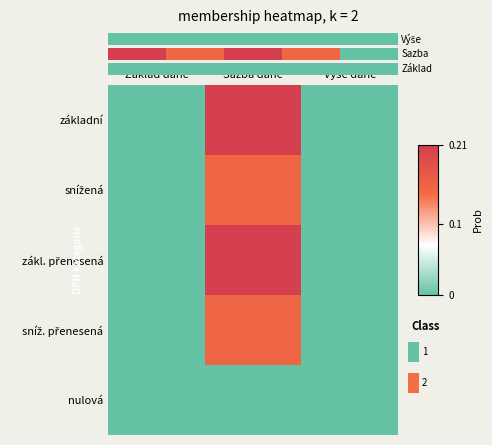

Rank the categories by sníž. přenesená value from highest to lowest.

Sazba daně, Základ daně, Výše daně